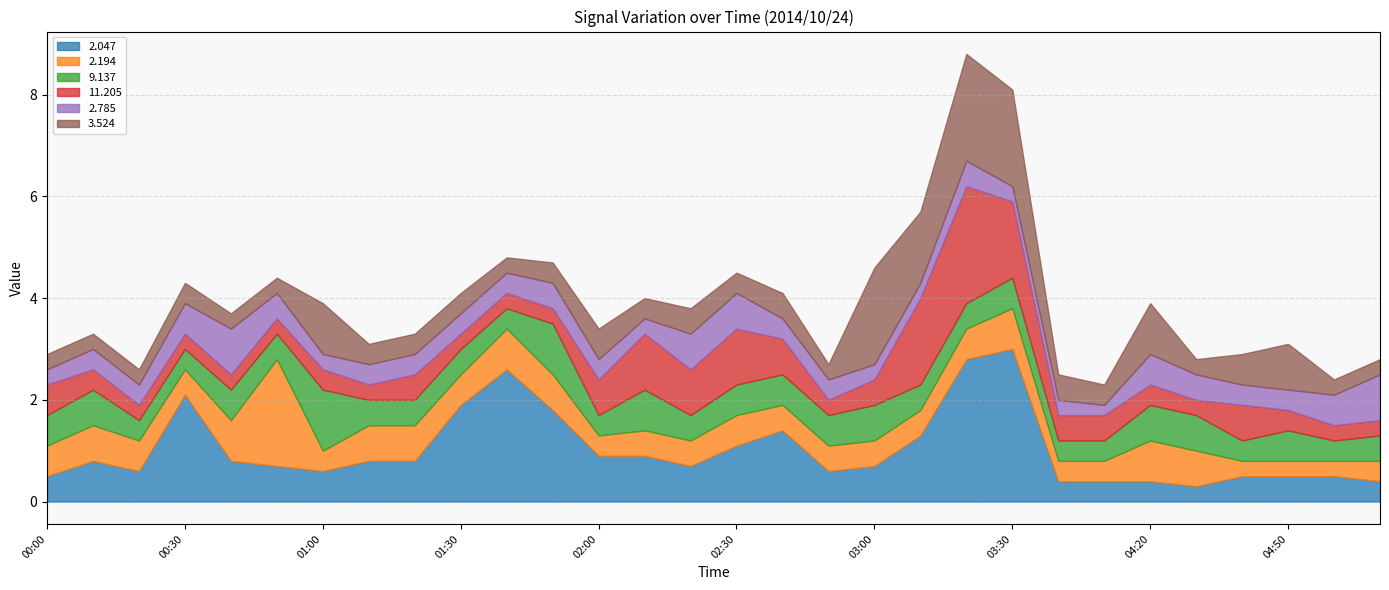

Between 04:00 and 01:50, which is larger?

01:50